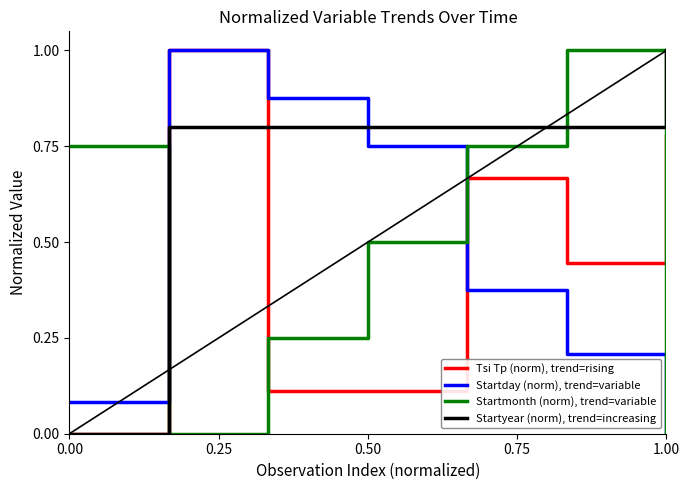

How many intersections are there between Startmonth (norm), trend=variable and Tsi Tp (norm), trend=rising?

3